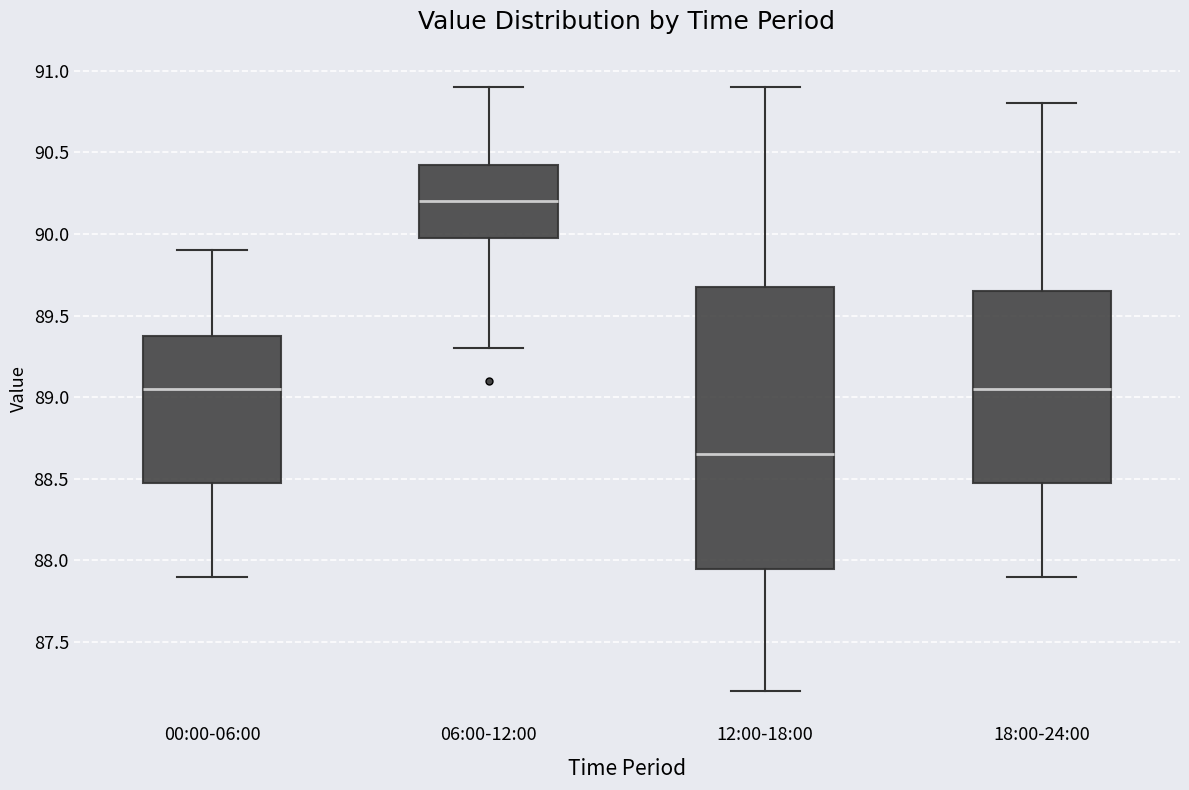

Comparing the boxes themselves (not the whiskers), which one is the tallest?

12:00-18:00